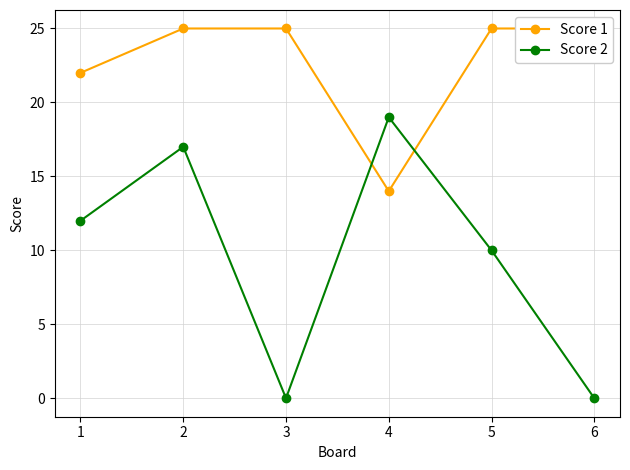

What is the difference between the maximum and second lowest values in the Score 1 series?

3